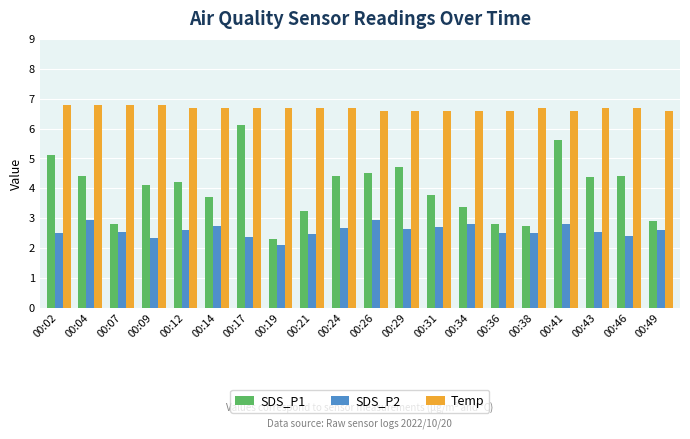

What is the difference between the highest and lowest values at 00:34?

3.8